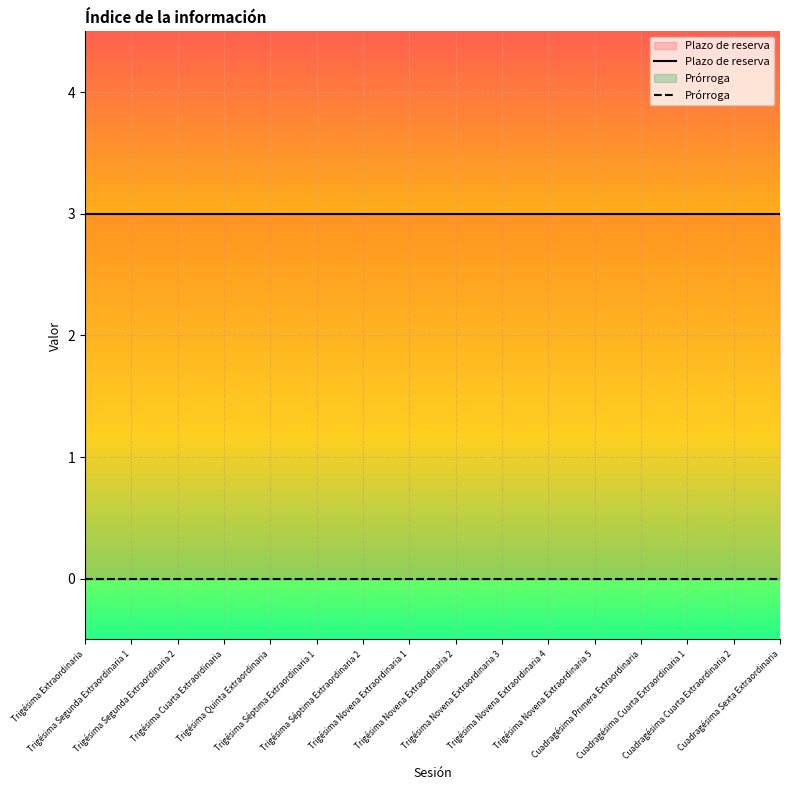

What position from the left is Trigésima Novena Extraordinaria 5?

12